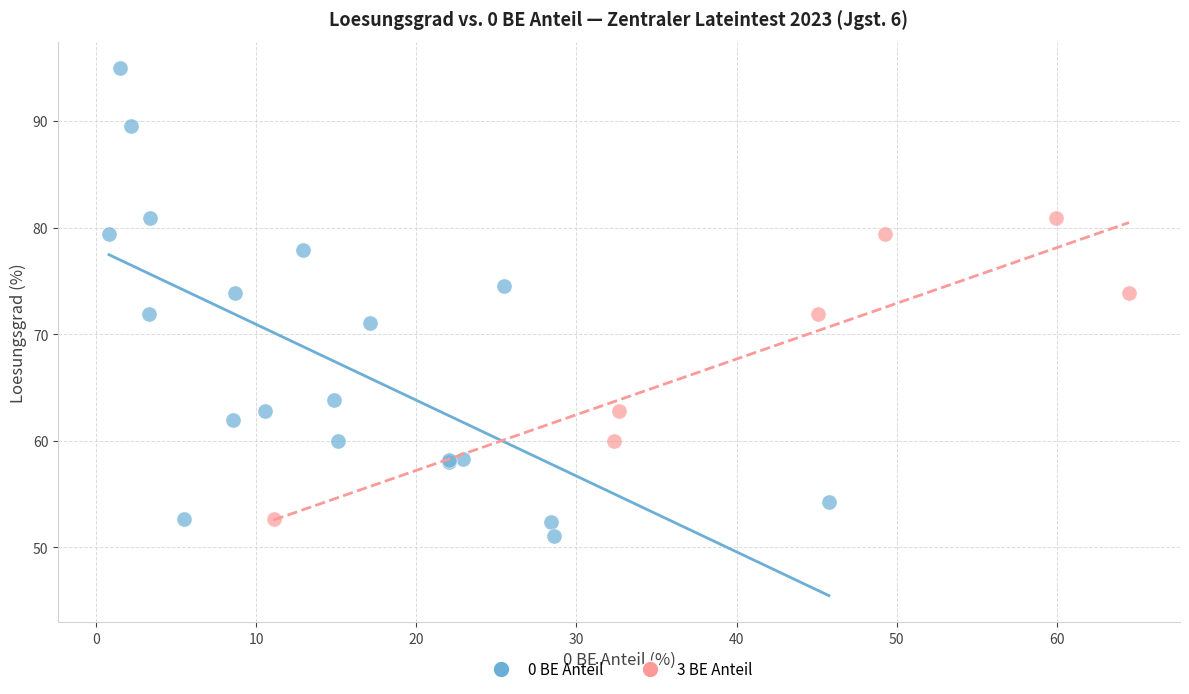

Which series contains the highest Y value?

0 BE Anteil